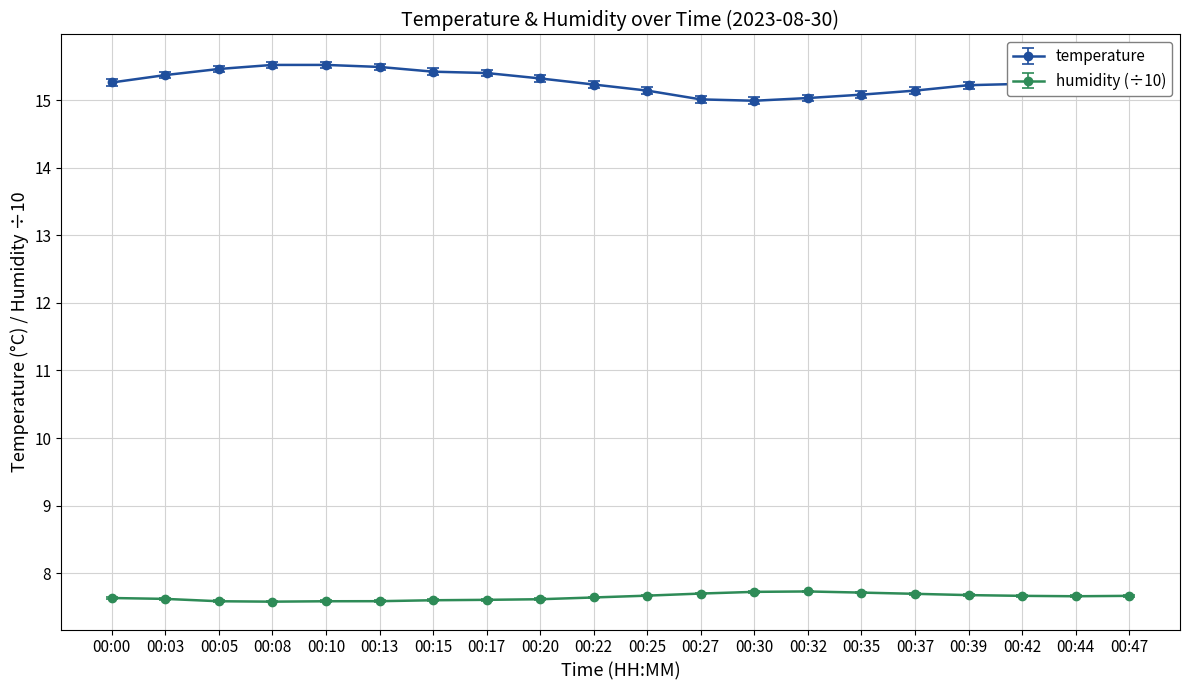

What is the average value of the temperature series?

15.3